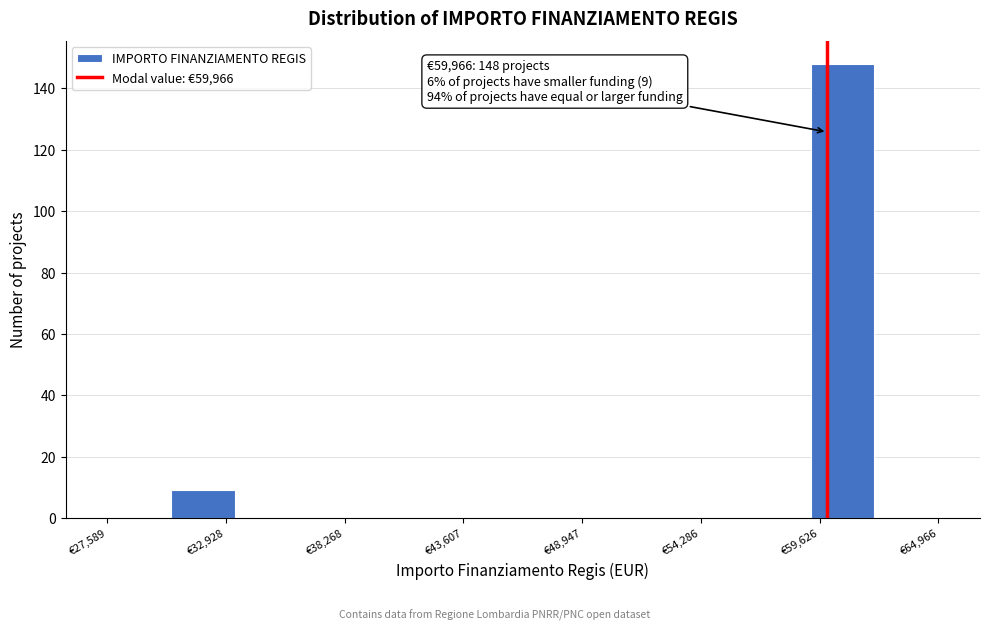

Read against the x-axis, roughly where is the centre of the tallest bar?

61000